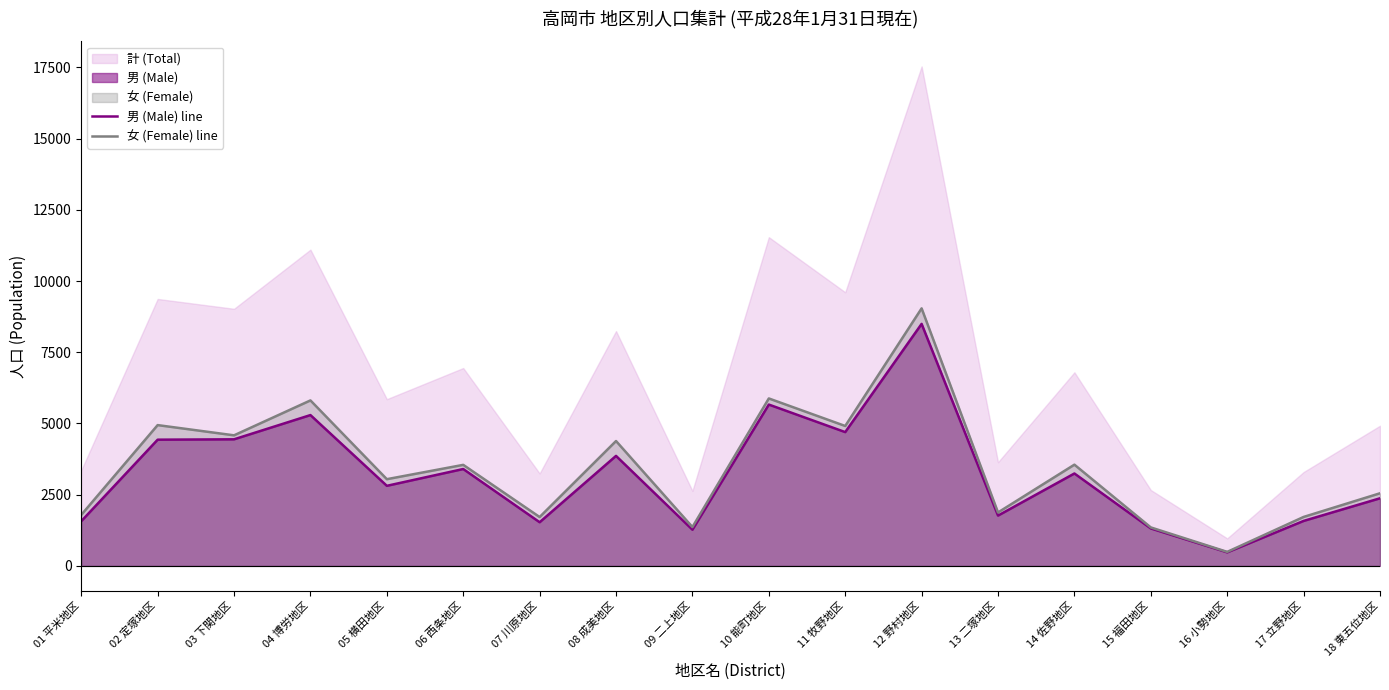

At 04 博労地区, list the series in order from smallest to largest.

男 (Male) line, 女 (Female) line